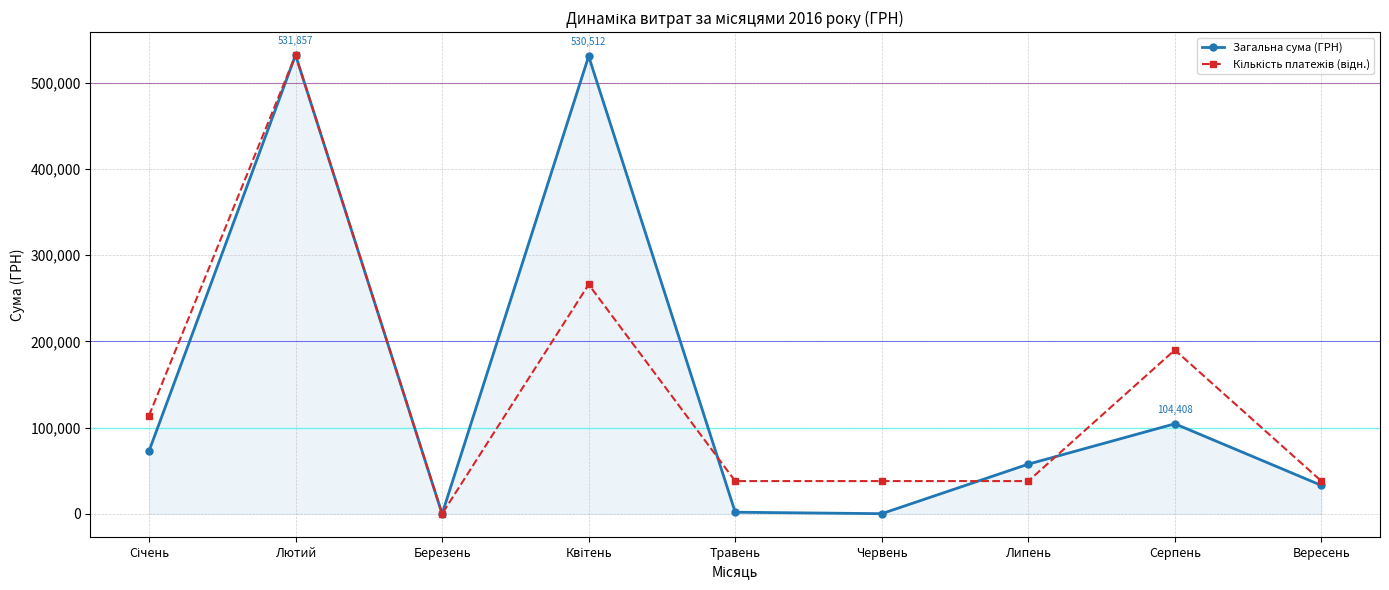

Is it true that Загальна сума (ГРН) equals 200.0 at Червень?

True